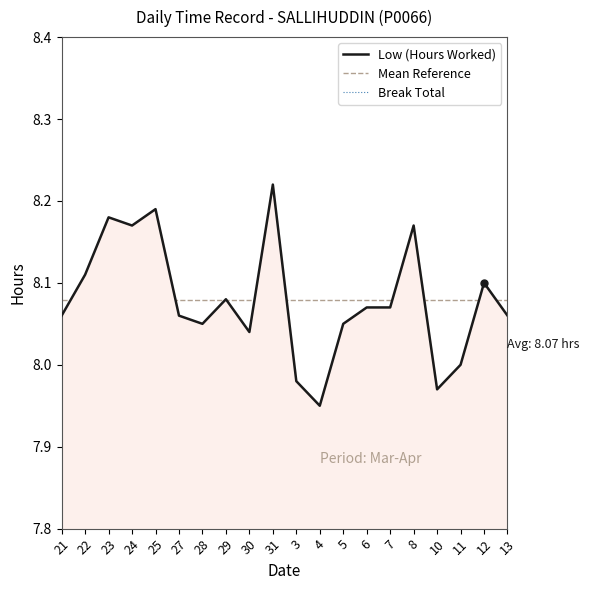

What is the difference between the maximum and second lowest values?

0.3